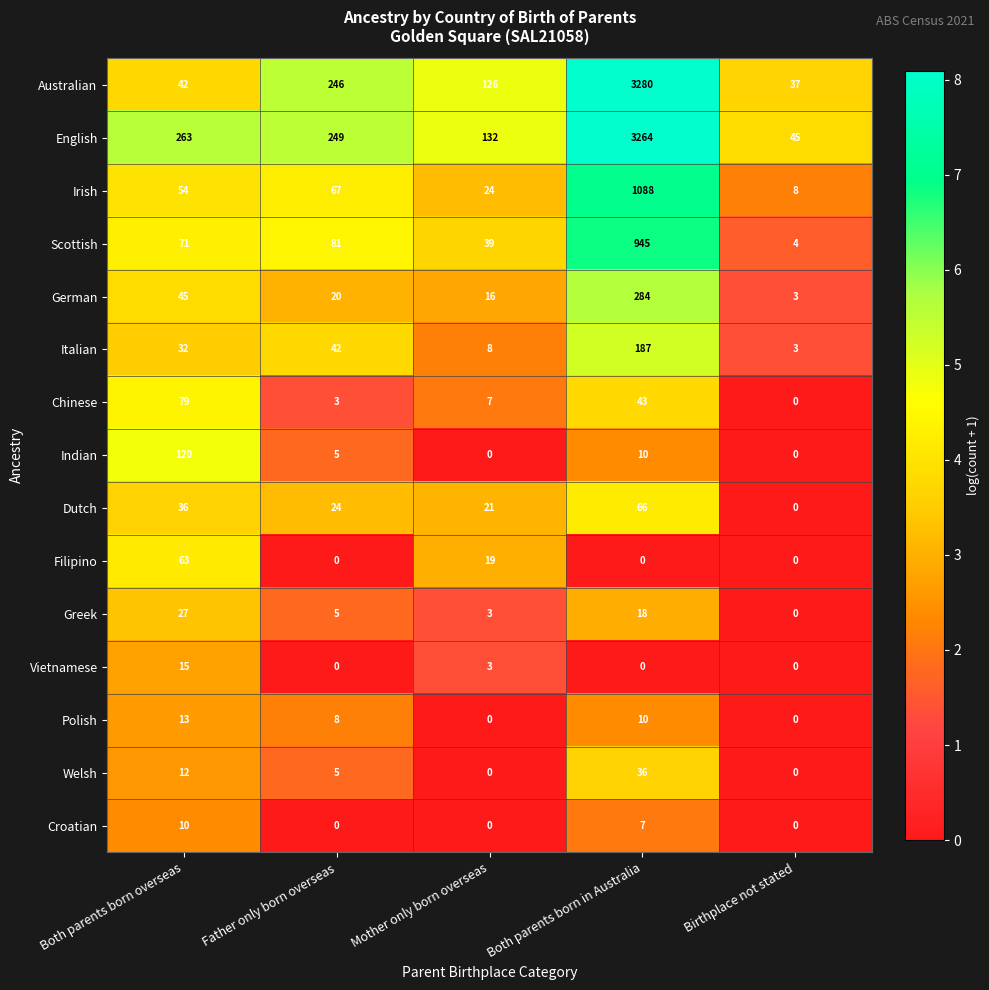

What is the difference between the maximum and minimum values in the English series?

3219